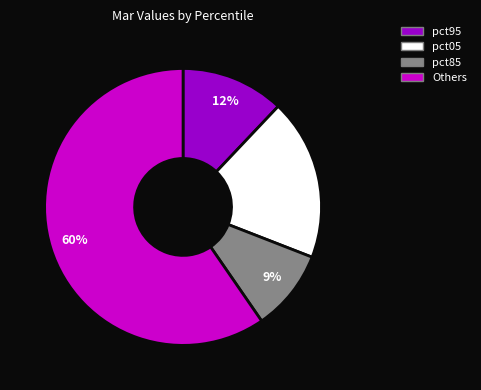

Is there any slice that represents more than half of the pie?

Yes